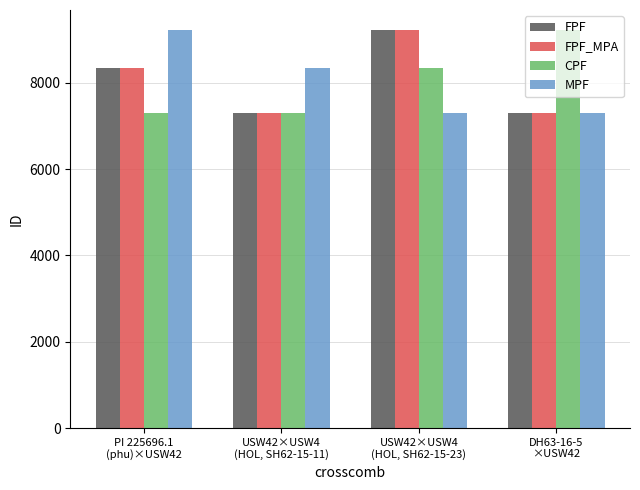

What is the average value of the FPF_MPA series?

8048